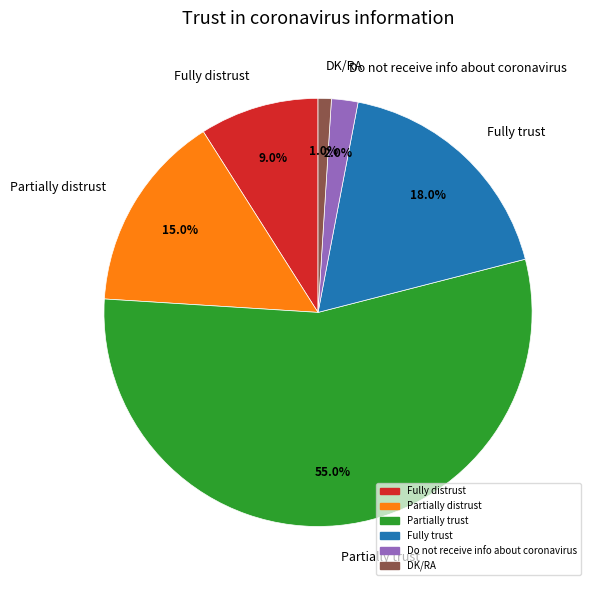

Does Partially trust represent more than half of the total?

Yes